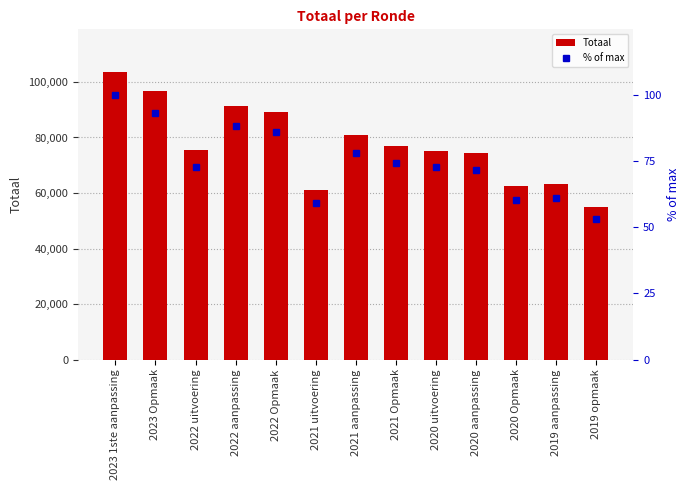

Does the chart contain any negative values?

No